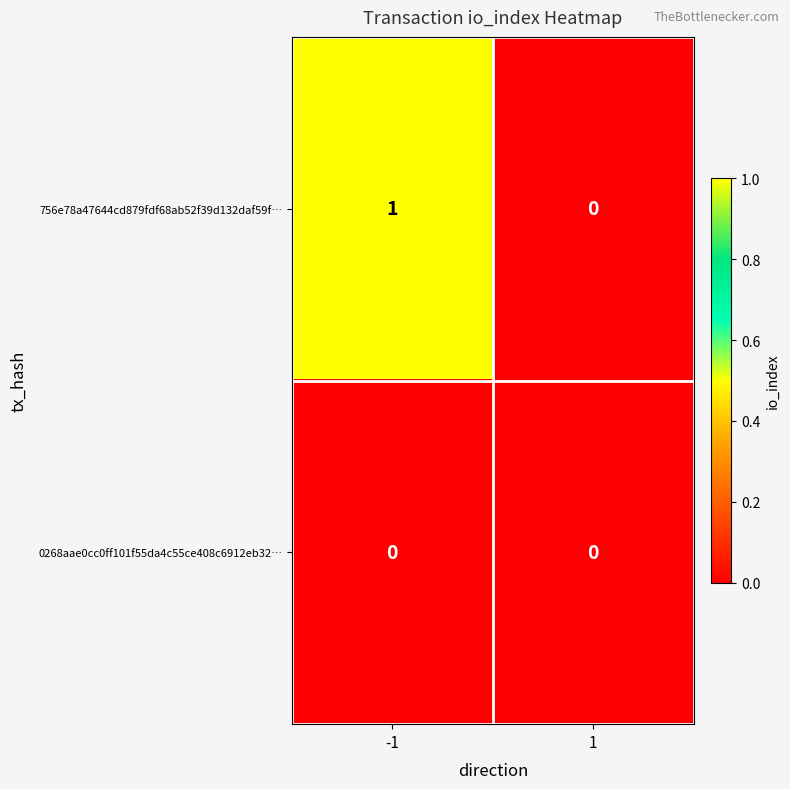

How many values in the 756e78a47644cd879fdf68ab52f39d132daf59f… series are below 1?

1